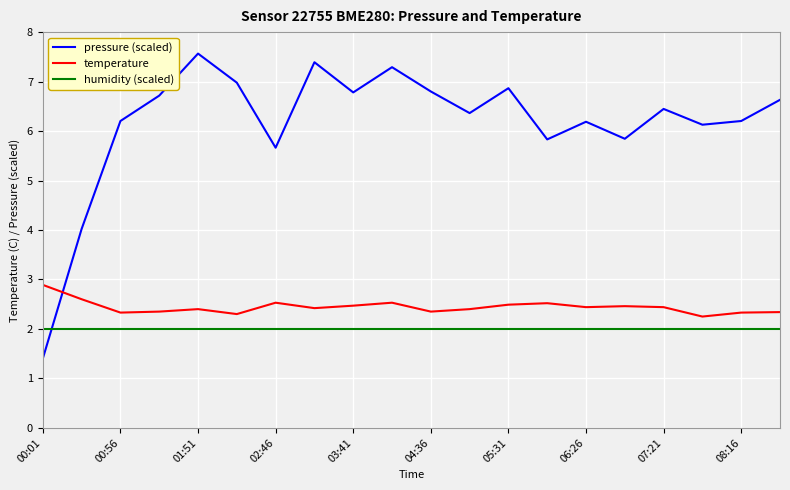

Which series has the widest spread of values?

pressure (scaled)